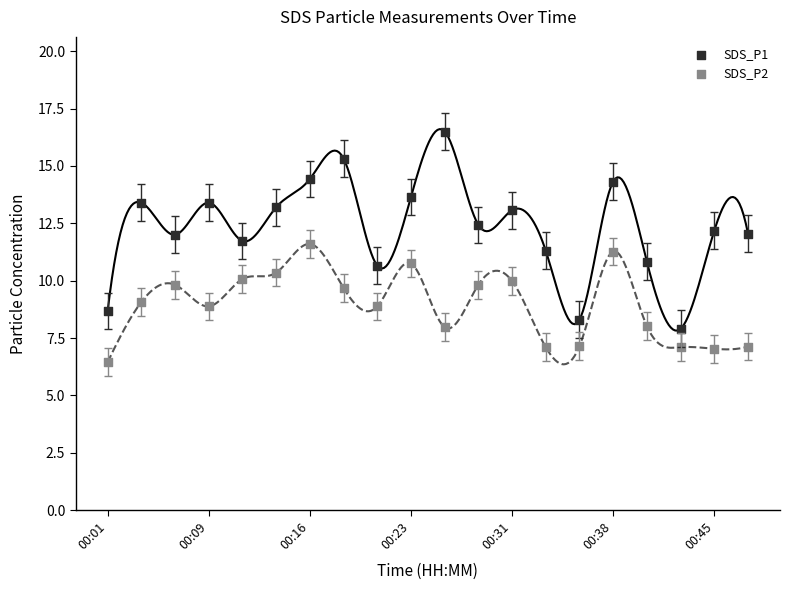

Which series contains the lowest Y value?

SDS_P2